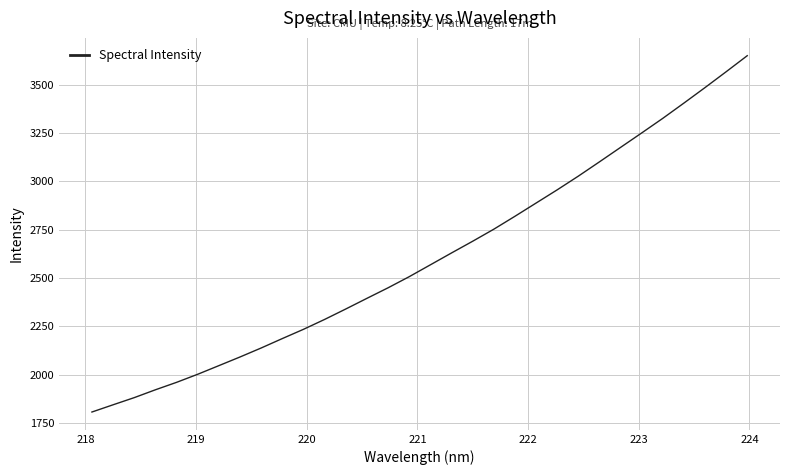

What is the greatest value displayed?

3650.9